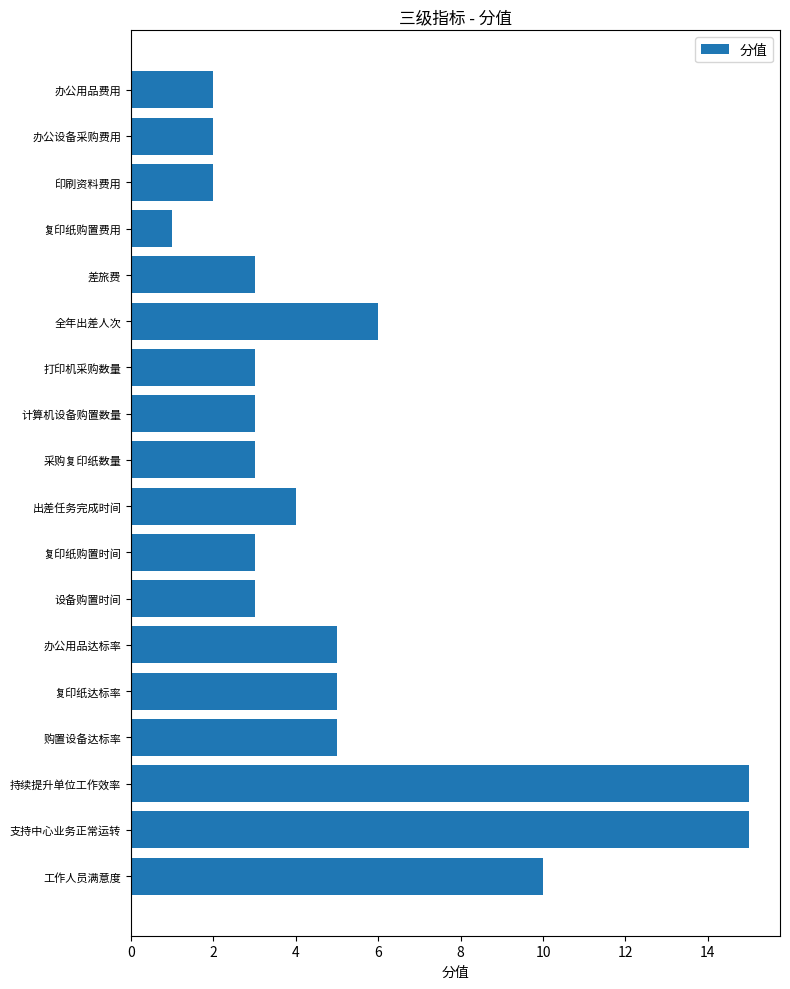

Is it true that the value at 复印纸购置时间 is 3?

True